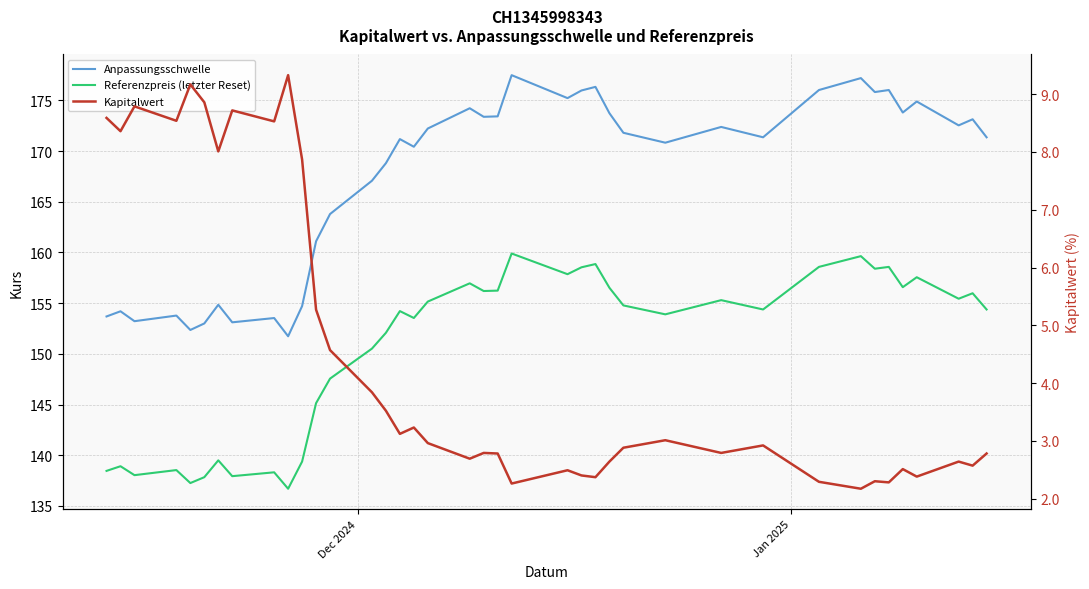

True or false: Referenzpreis (letzter Reset) and Kapitalwert intersect in this chart.

False